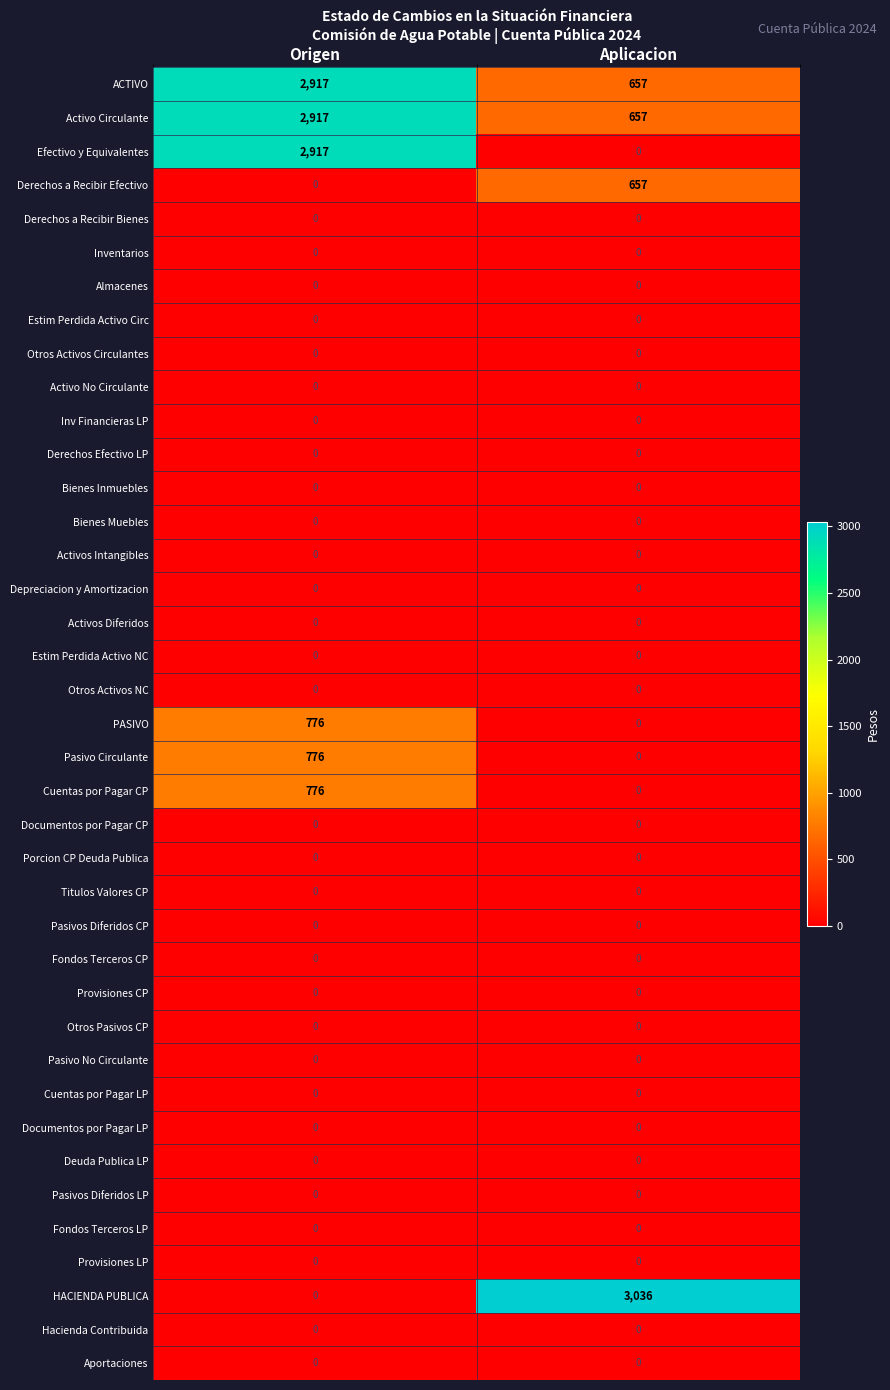

The value of Otros Pasivos CP at Origen is 0. True or false?

True